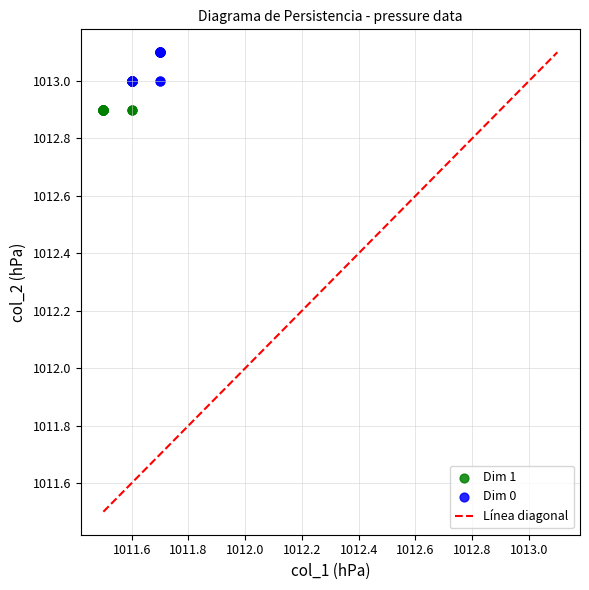

Which series contains the highest Y value?

Dim 0